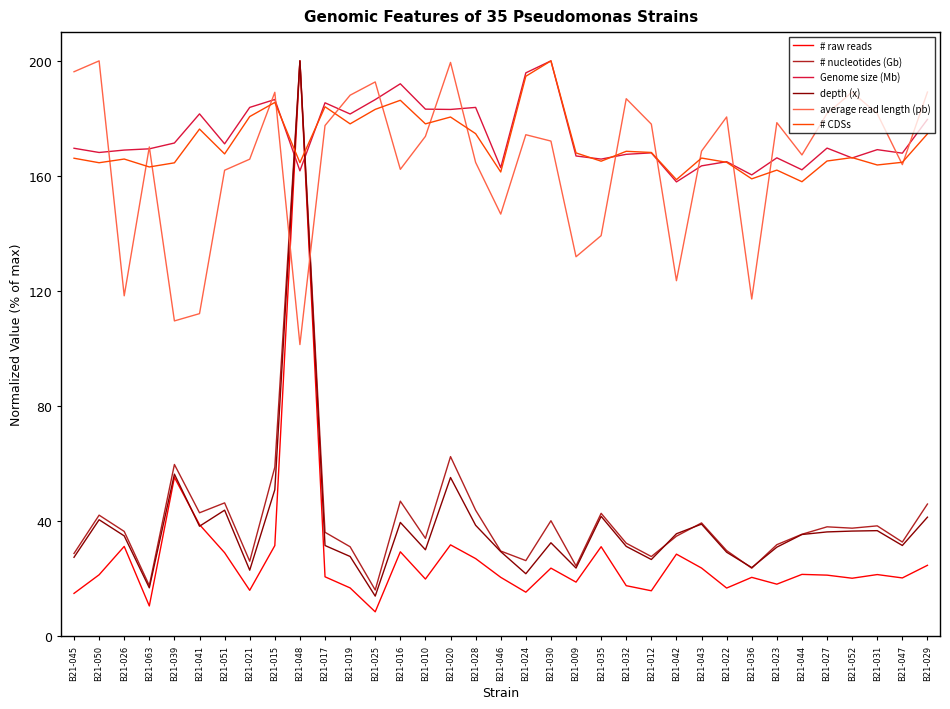

At how many categories does at least one series exceed 151?

35